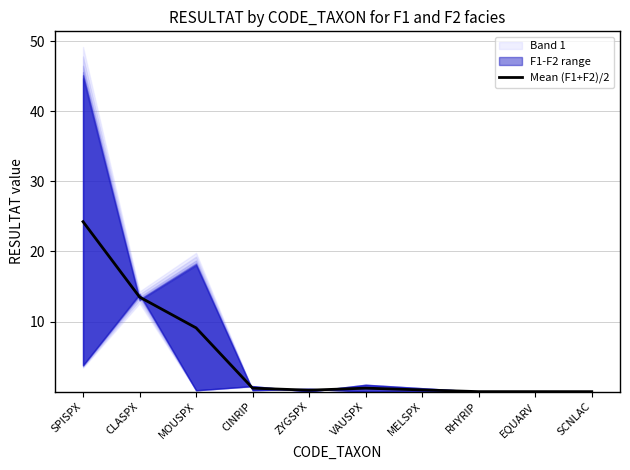

How many points are higher than both their immediate neighbors (excluding endpoints)?

1